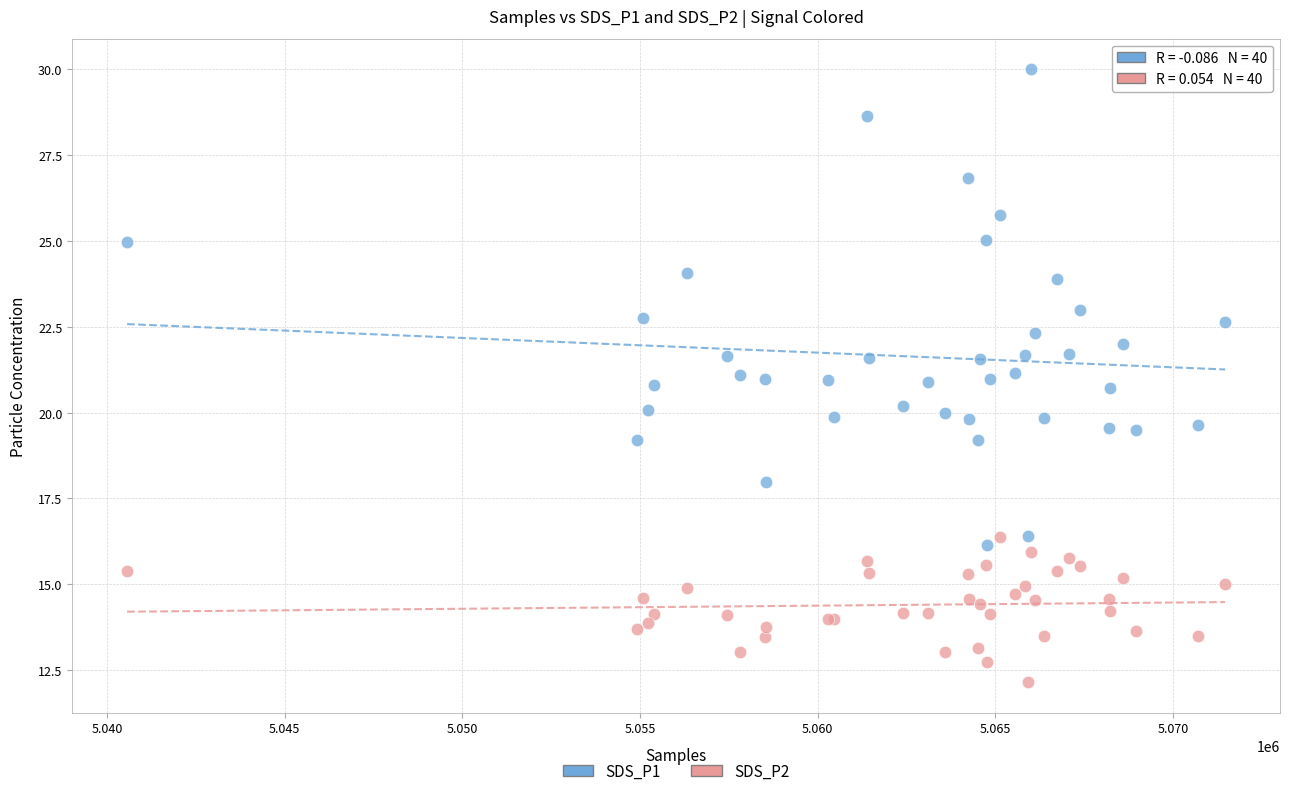

Which series has the largest Y range (max minus min)?

SDS_P1